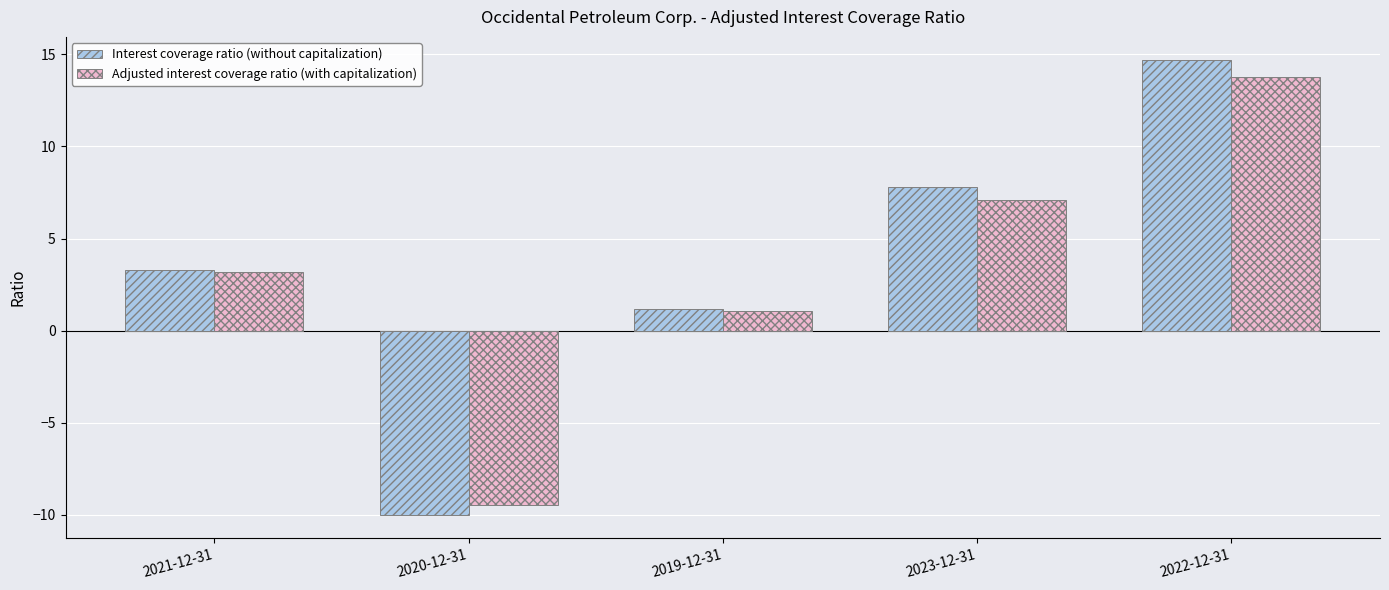

Which series has the largest total across all categories?

Interest coverage ratio (without capitalization)